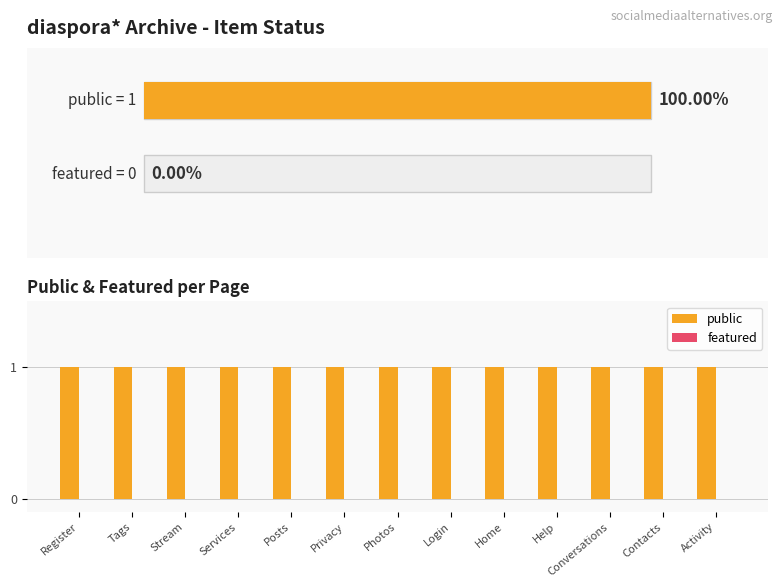

What are all the series names shown in the legend?

public, featured